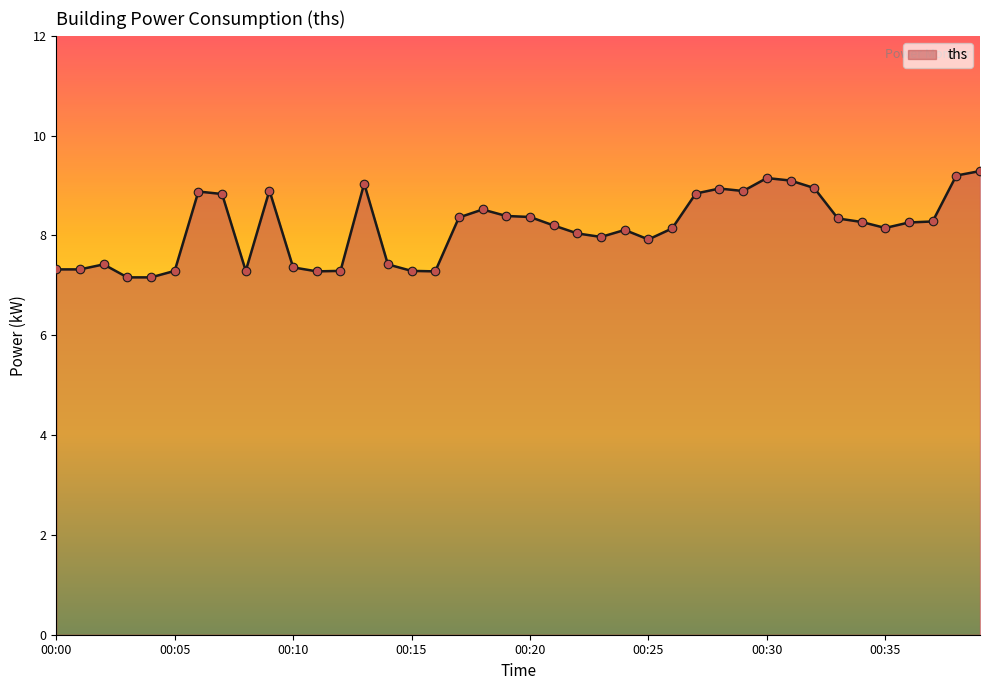

What is the difference between the maximum and minimum values?

2.1